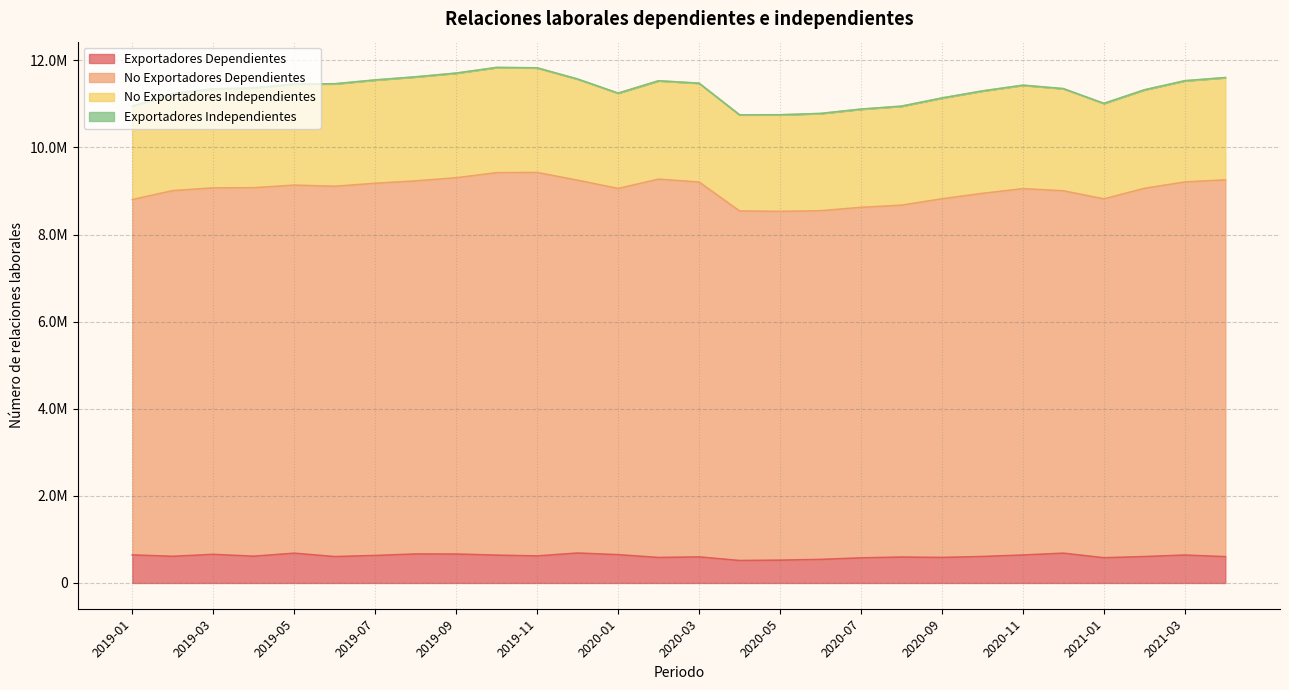

What is the sum of all No Exportadores Dependientes values?

252597299